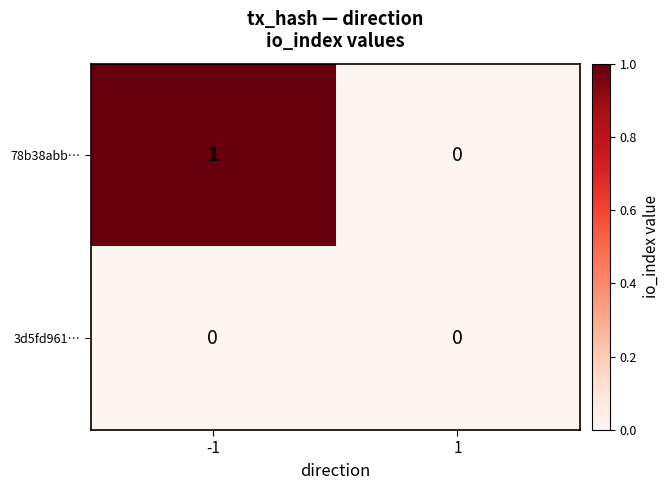

The 3d5fd961… series shows 0 at 1. True or false?

True